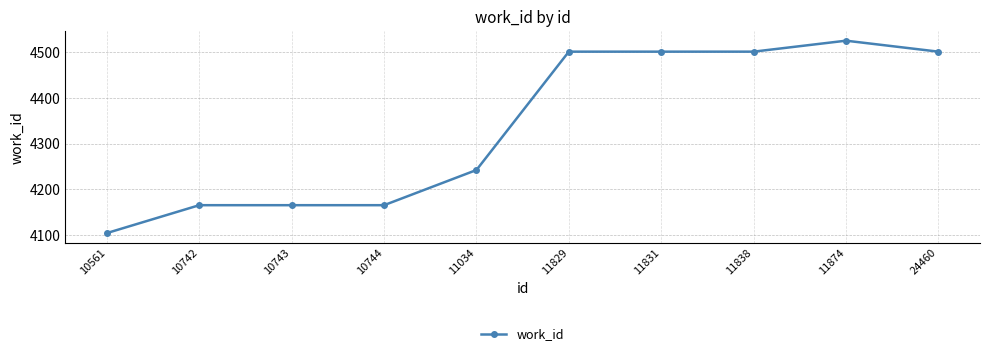

How many series are shown in this chart?

1